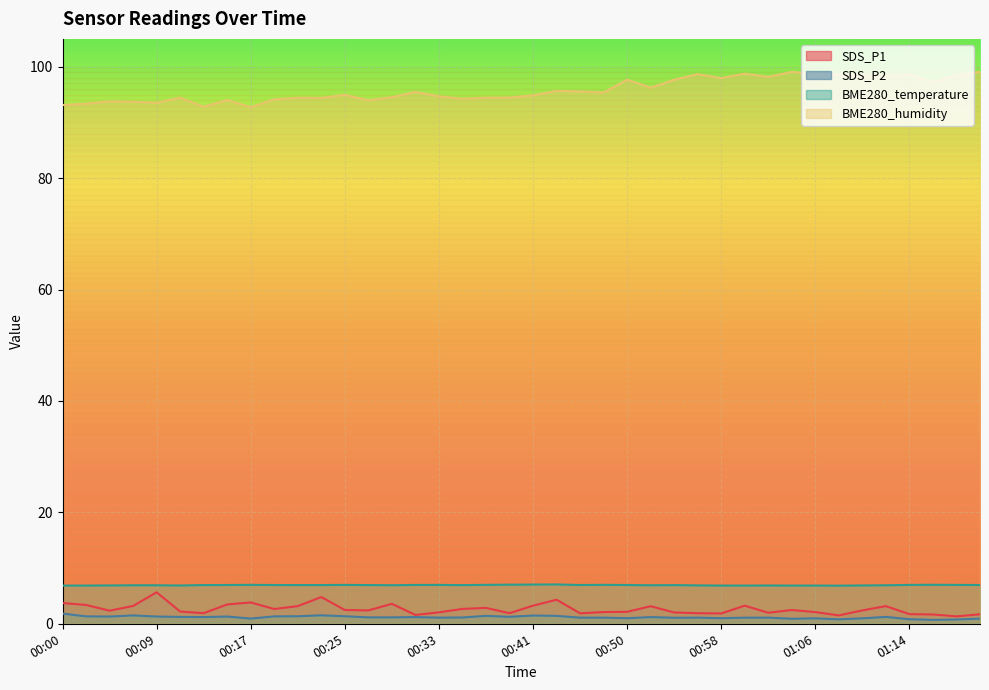

Reading right to left, list all the values displayed in this chart.

SDS_P1: 01:20=1.7	01:18=1.3	01:16=1.7	01:14=1.7	01:12=3.2	01:10=2.4	01:08=1.5	01:06=2.1	01:04=2.5	01:02=2.0	01:00=3.2	00:58=1.9	00:56=1.9	00:54=2.0	00:52=3.1	00:50=2.1	00:48=2.1	00:45=1.9	00:43=4.3	00:41=3.2	00:39=1.9	00:37=2.9	00:35=2.7	00:33=2.0	00:31=1.6	00:29=3.6	00:27=2.4	00:25=2.5	00:23=4.8	00:21=3.2	00:19=2.6	00:17=3.8	00:15=3.5	00:13=1.9	00:11=2.2	00:09=5.7	00:06=3.2	00:04=2.4	00:02=3.4	00:00=3.7
SDS_P2: 01:20=0.9	01:18=0.8	01:16=0.7	01:14=0.8	01:12=1.2	01:10=1.0	01:08=0.8	01:06=1.0	01:04=0.9	01:02=1.1	01:00=1.1	00:58=1.0	00:56=1.1	00:54=1.1	00:52=1.2	00:50=1.0	00:48=1.1	00:45=1.1	00:43=1.4	00:41=1.5	00:39=1.2	00:37=1.4	00:35=1.1	00:33=1.1	00:31=1.2	00:29=1.1	00:27=1.1	00:25=1.4	00:23=1.5	00:21=1.4	00:19=1.3	00:17=0.9	00:15=1.3	00:13=1.2	00:11=1.2	00:09=1.3	00:06=1.5	00:04=1.3	00:02=1.3	00:00=1.8
BME280_temperature: 01:20=7.0	01:18=7.0	01:16=7.0	01:14=7.0	01:12=6.9	01:10=6.9	01:08=6.8	01:06=6.9	01:04=6.9	01:02=6.9	01:00=6.9	00:58=6.9	00:56=6.9	00:54=6.9	00:52=6.9	00:50=7.0	00:48=7.0	00:45=7.0	00:43=7.1	00:41=7.0	00:39=7.0	00:37=7.0	00:35=6.9	00:33=7.0	00:31=7.0	00:29=6.9	00:27=7.0	00:25=7.0	00:23=7.0	00:21=7.0	00:19=7.0	00:17=7.0	00:15=7.0	00:13=7.0	00:11=6.9	00:09=6.9	00:06=6.9	00:04=6.9	00:02=6.9	00:00=6.9
BME280_humidity: 01:20=99.1	01:18=98.5	01:16=97.2	01:14=98.6	01:12=98.3	01:10=98.5	01:08=98.6	01:06=98.7	01:04=99.1	01:02=98.2	01:00=98.8	00:58=98.0	00:56=98.7	00:54=97.7	00:52=96.2	00:50=97.7	00:48=95.4	00:45=95.6	00:43=95.7	00:41=94.9	00:39=94.5	00:37=94.4	00:35=94.2	00:33=94.7	00:31=95.5	00:29=94.5	00:27=94.0	00:25=95.0	00:23=94.4	00:21=94.4	00:19=94.2	00:17=92.7	00:15=94.0	00:13=92.8	00:11=94.5	00:09=93.5	00:06=93.7	00:04=93.8	00:02=93.4	00:00=93.1